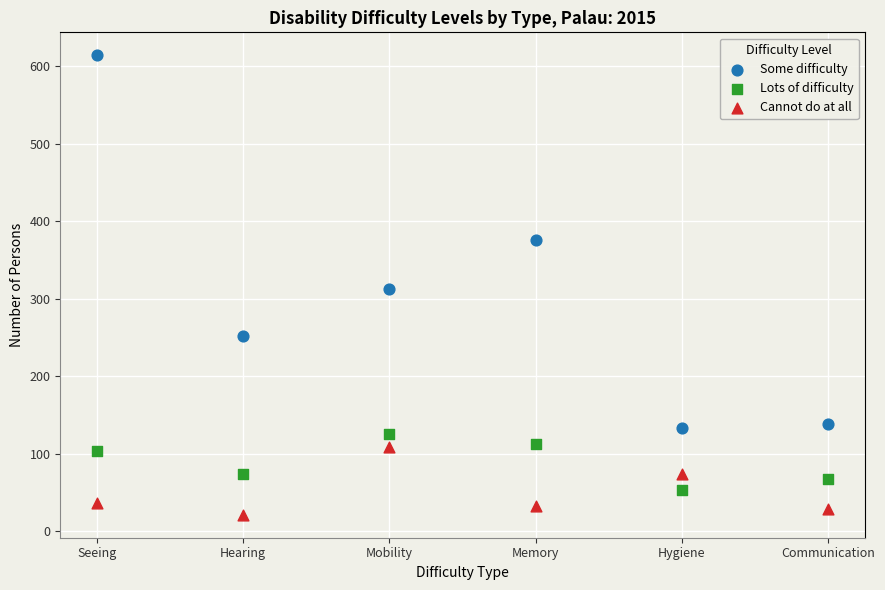

Across all data points, what is the range of X values (max minus min)?

5